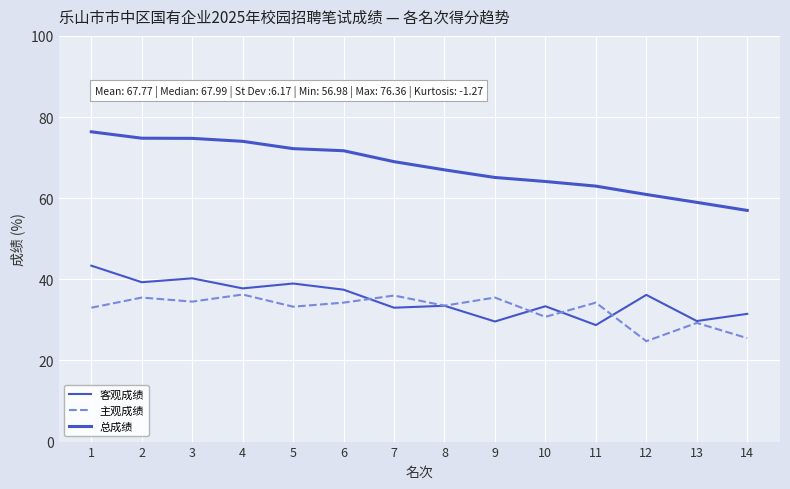

Which label corresponds to the largest value in the chart?

1